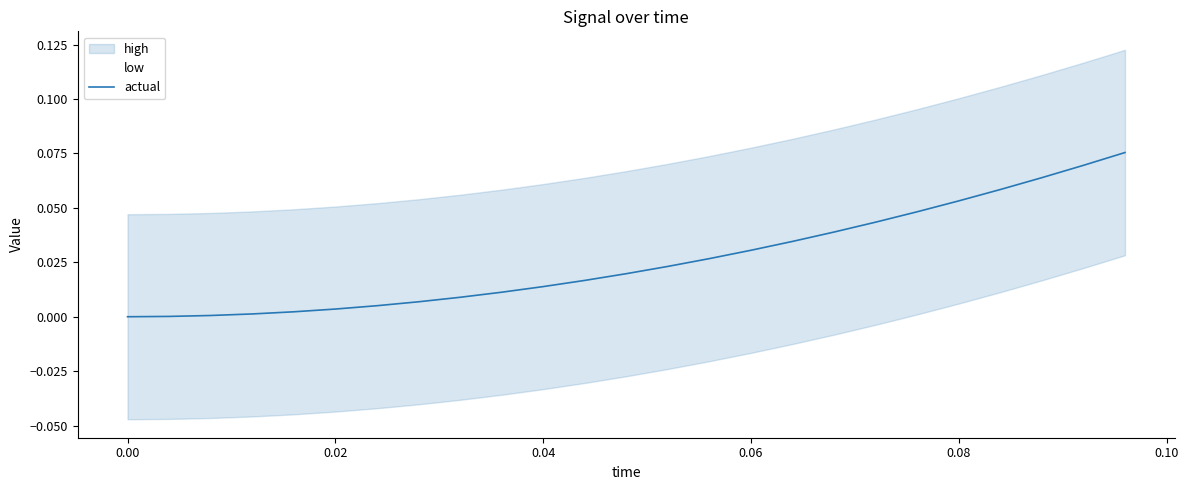

The value at 12 is 0.0. True or false?

False